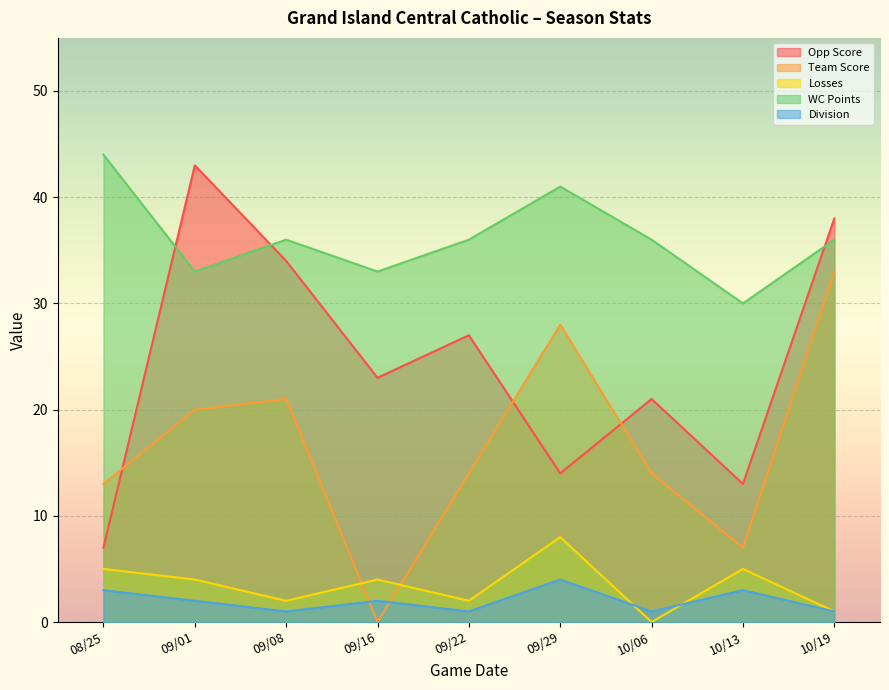

What is the value of the Losses point at the 4th from the left?

4